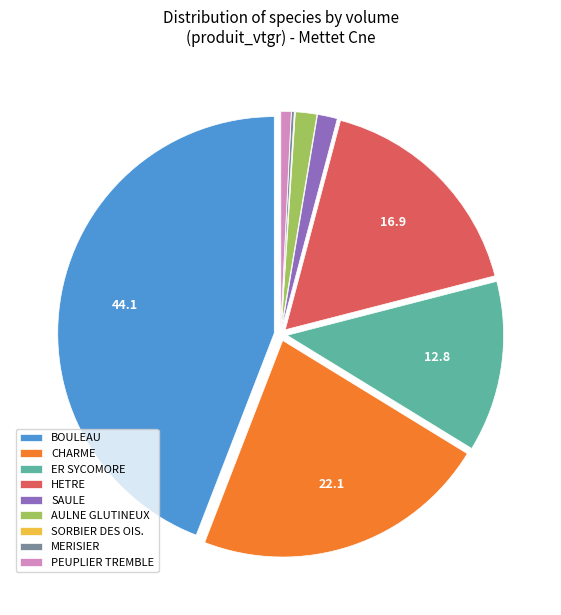

Is it true that ER SYCOMORE is 25% of the pie?

False